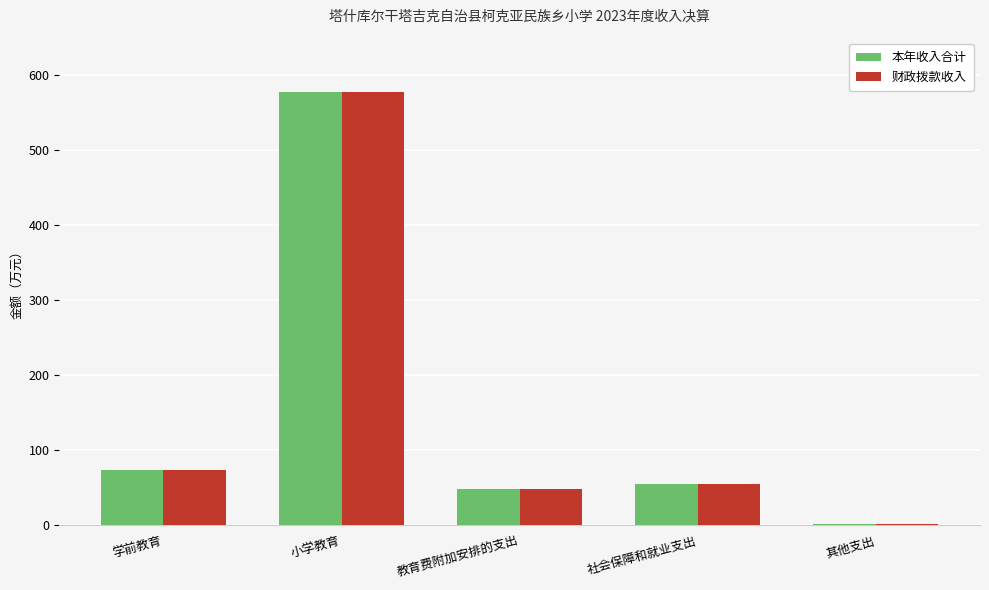

Reading right to left, transcribe all the data shown in this chart.

本年收入合计: 1.5	54.7	47.9	577.2	73.3
财政拨款收入: 1.5	54.7	47.9	577.2	73.3